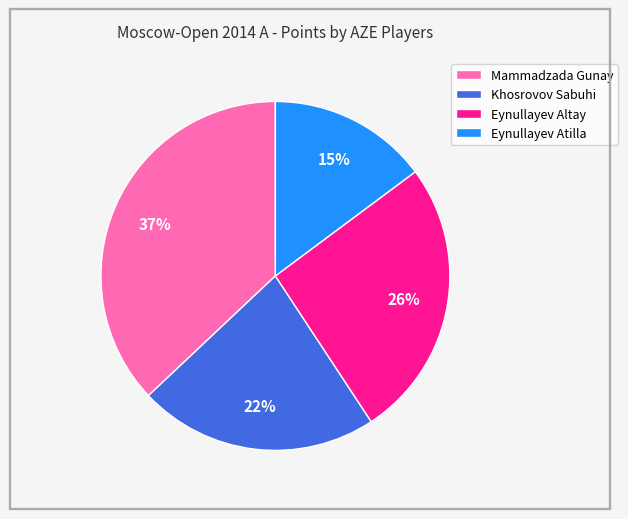

Which has a higher value, Eynullayev Altay or Eynullayev Atilla?

Eynullayev Altay